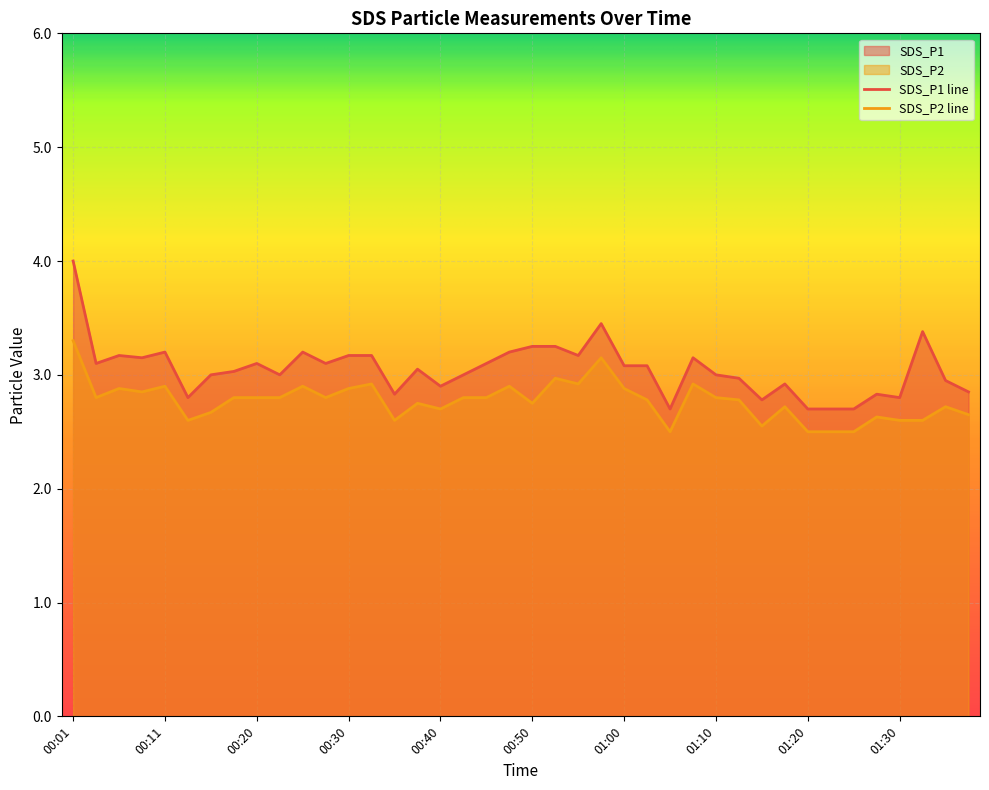

Which label corresponds to the smallest value in the chart?

01:05